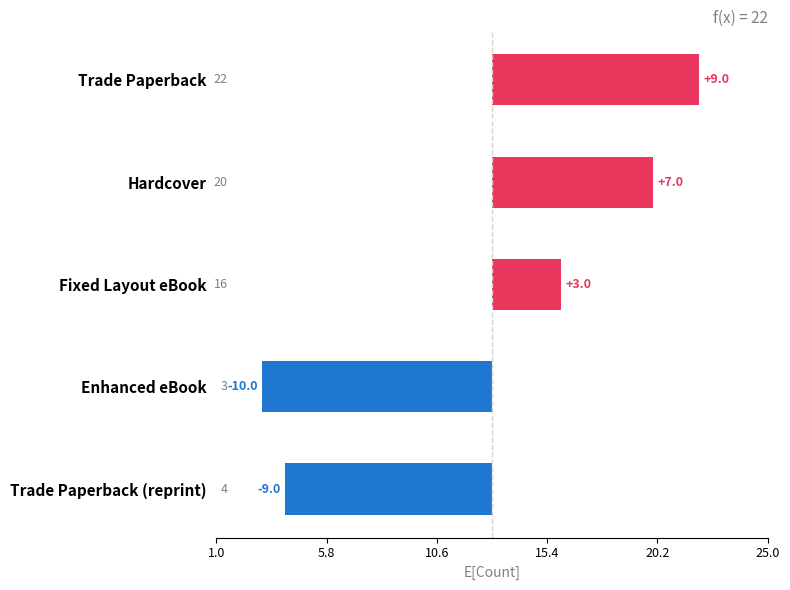

What is the smallest value displayed?

-10